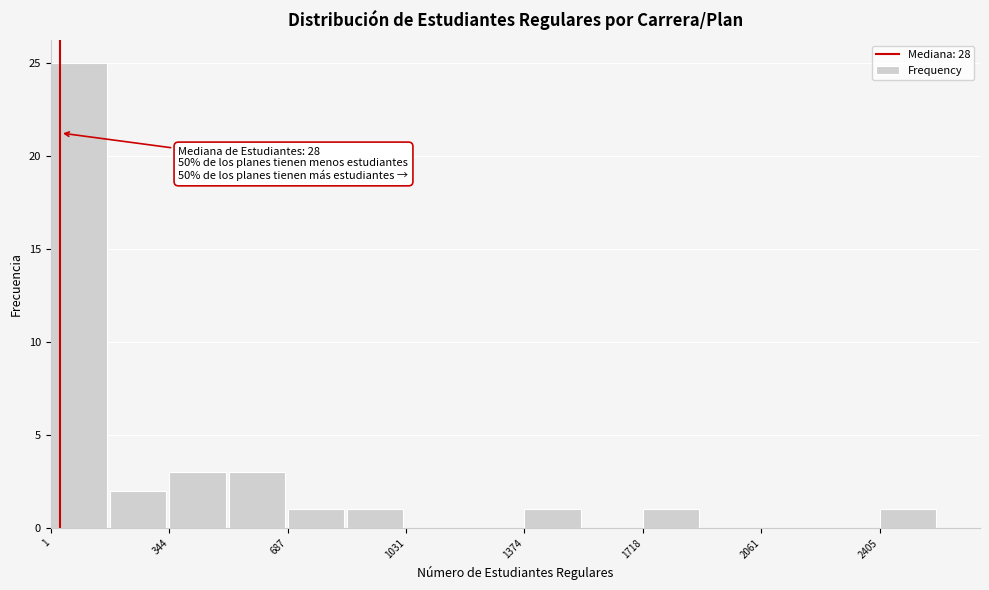

Around what value on the x-axis is the tallest bar? Give the approximate position of its centre, as read against the axis.

100